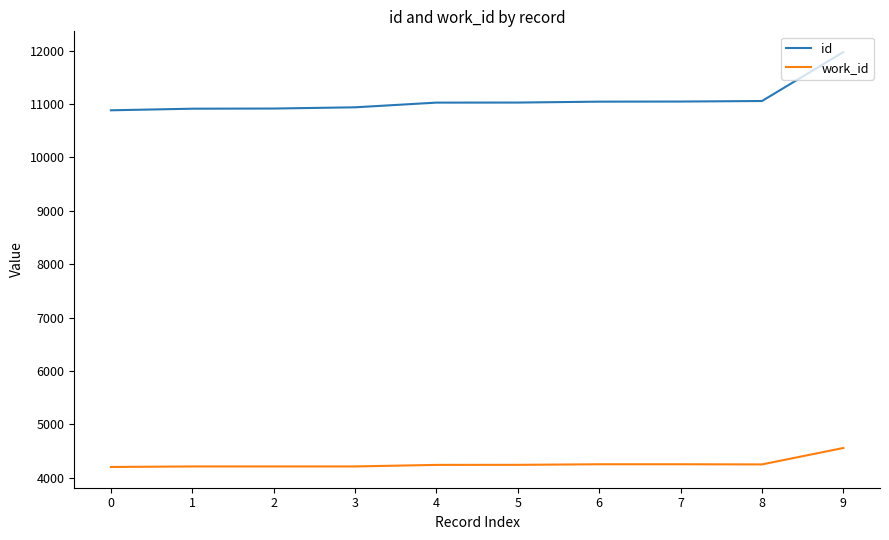

What is the difference between the maximum and minimum values in the work_id series?

356